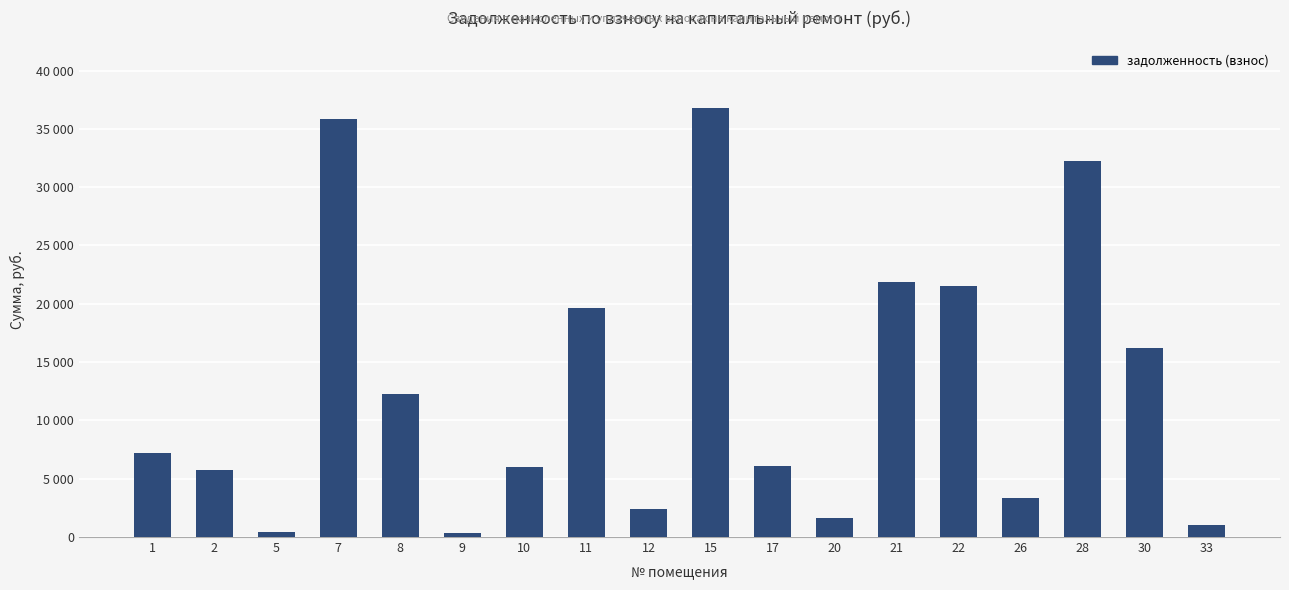

Is it true that the value at 20 is 673.8?

False